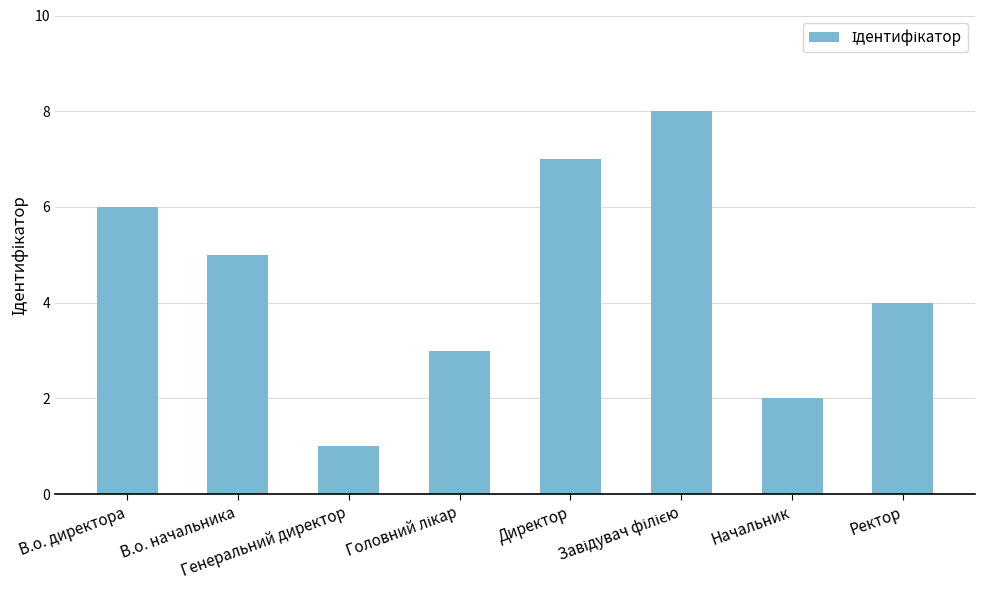

What is the greatest value displayed?

8